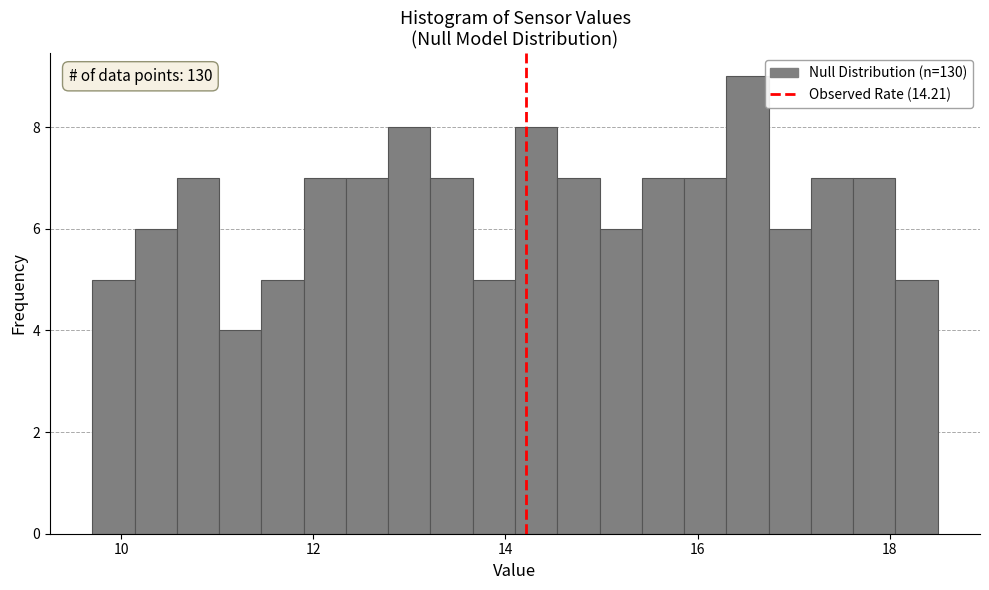

Read against the x-axis, roughly where is the centre of the tallest bar?

16.6